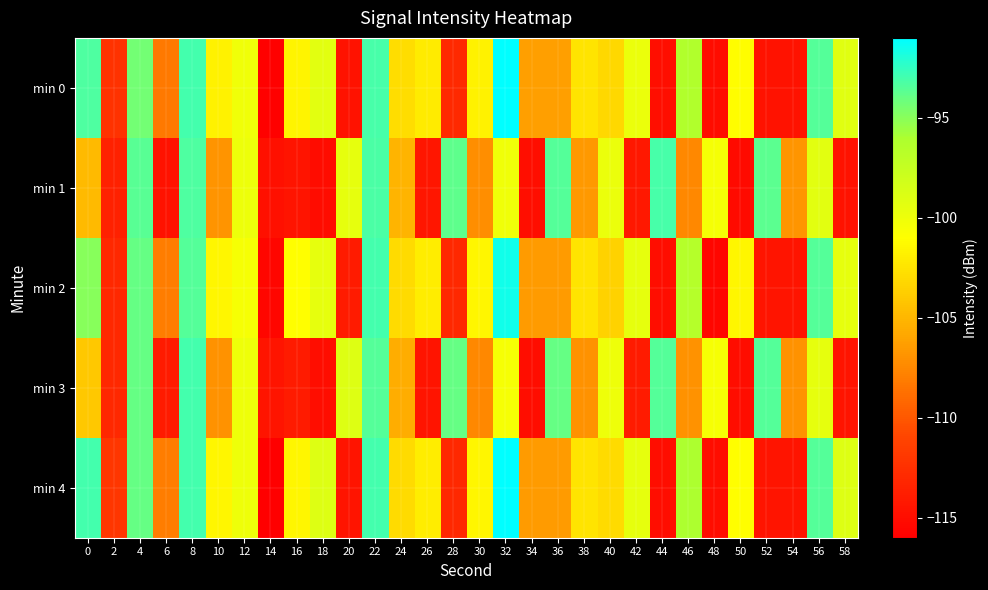

What is the smallest value displayed?

-116.0